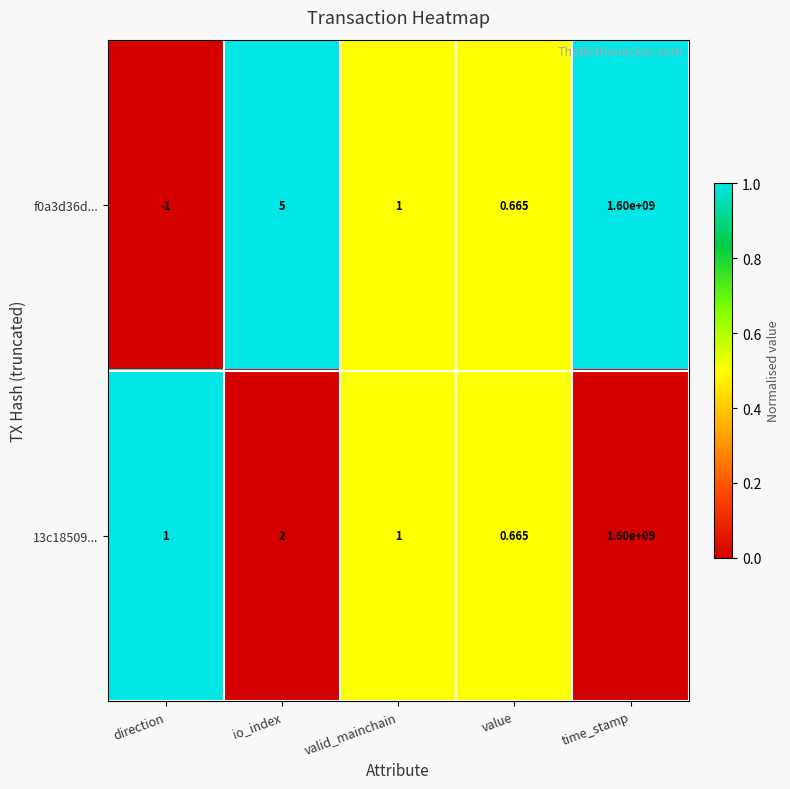

At direction, list the series in order from largest to smallest.

13c18509..., f0a3d36d...